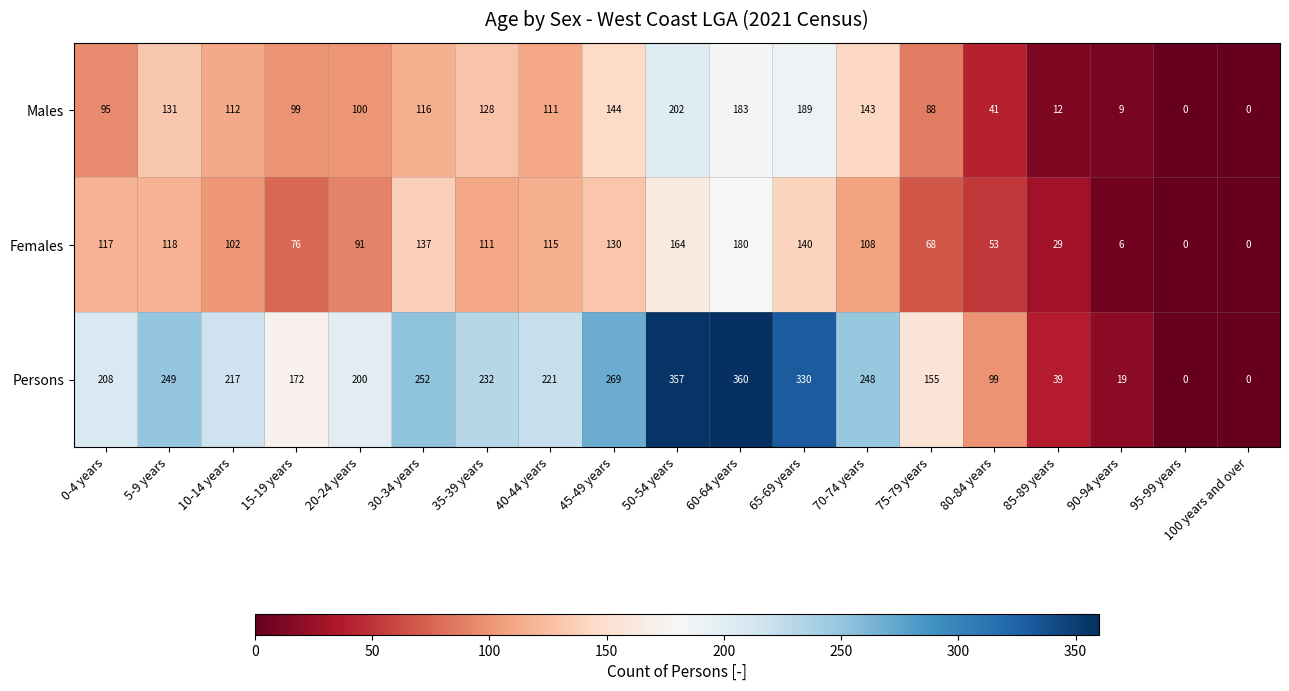

True or false: Males has a value of 41 at 80-84 years.

True